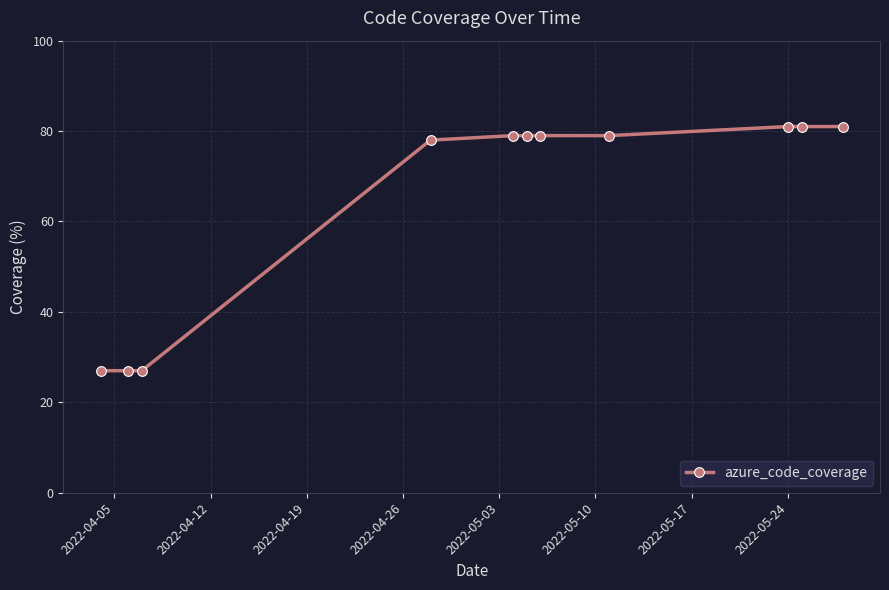

What is the smallest value displayed?

27